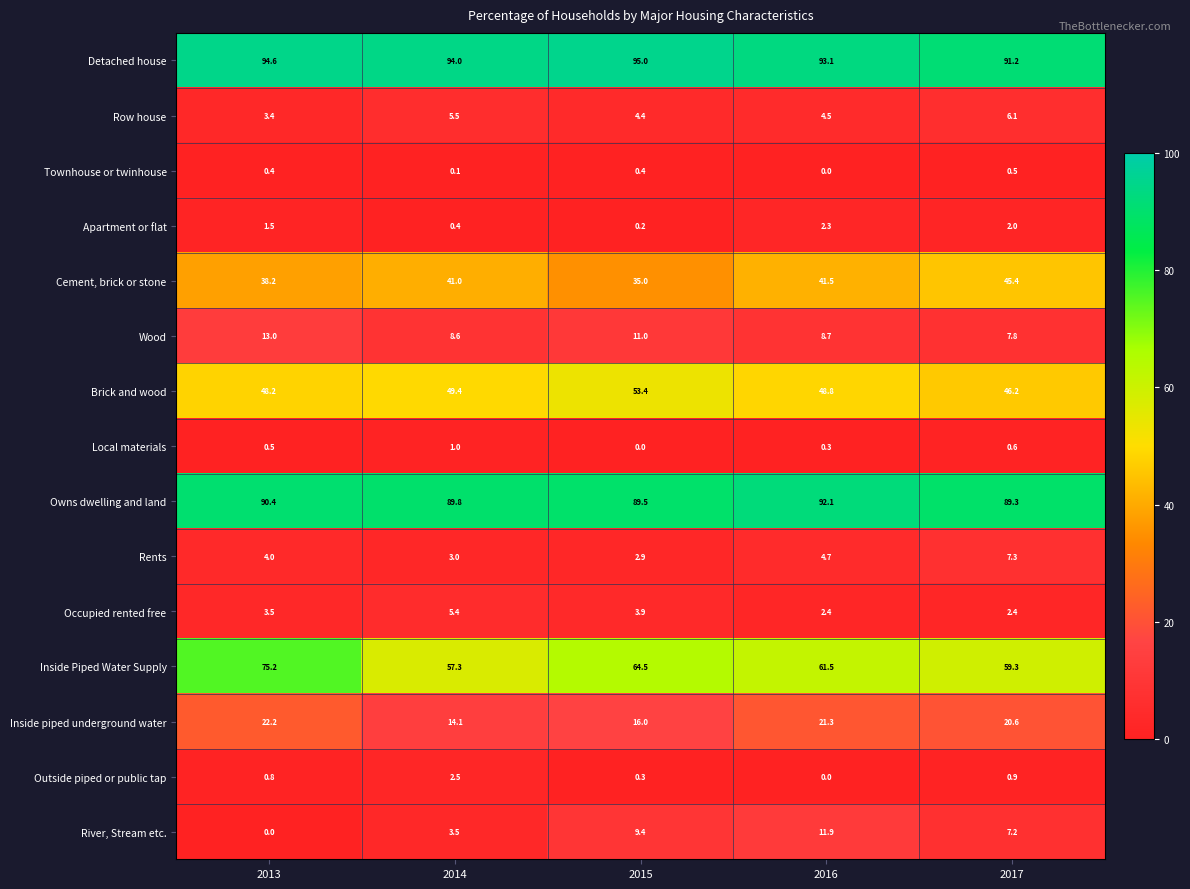

What is the total value across all series at 2013?

395.9